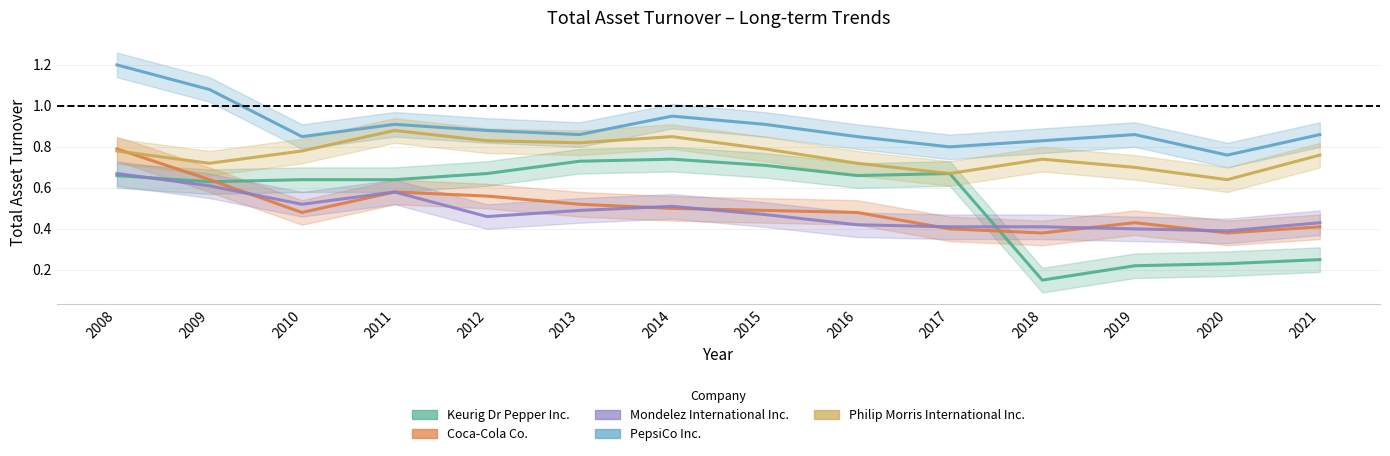

Is it true that Keurig Dr Pepper Inc. equals 1.2 at 2016?

False